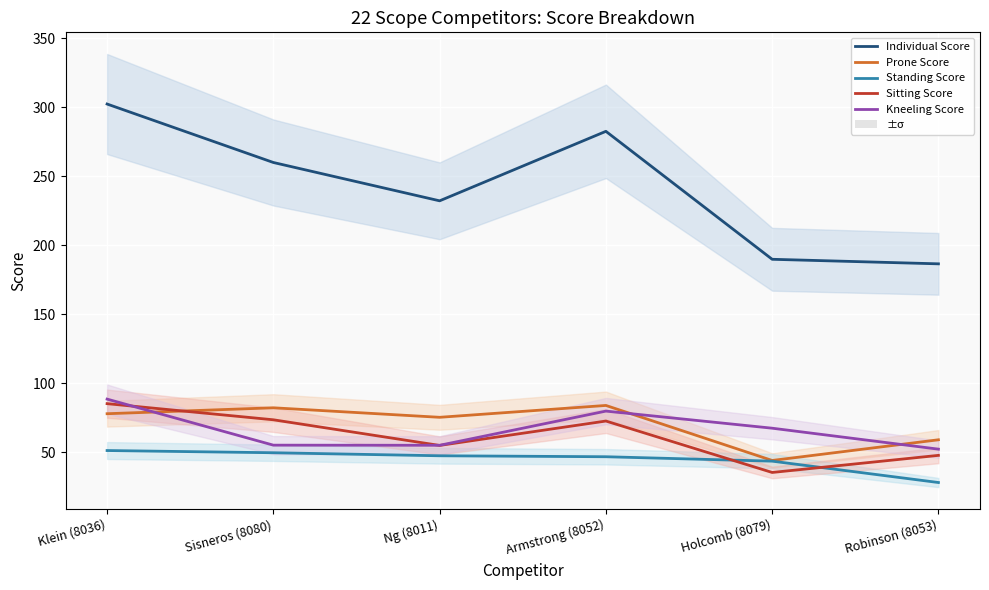

How many data points in Individual Score are less than 260?

3